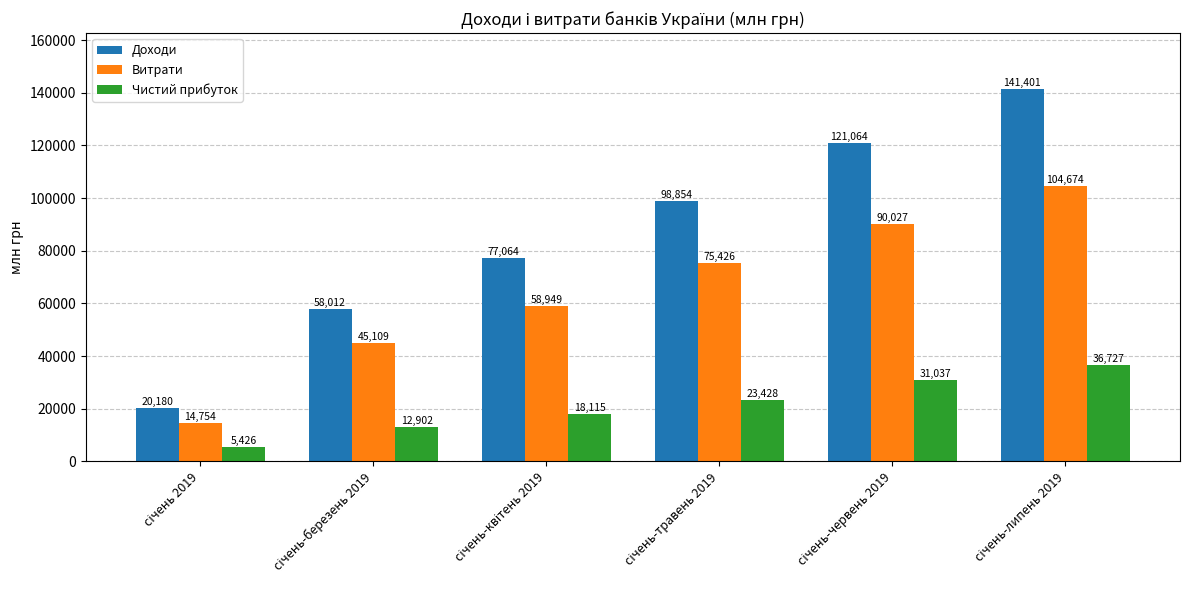

How many Витрати values are between 45109 and 90027?

4